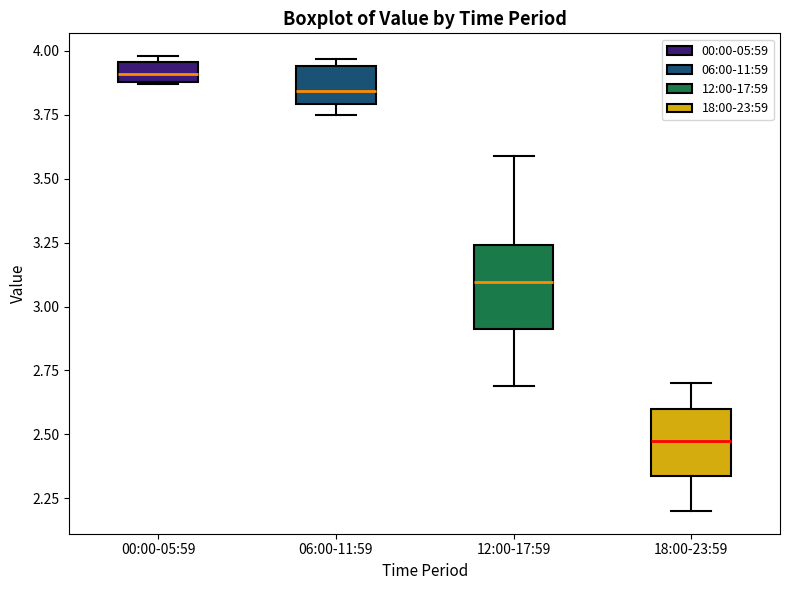

Which box's median line is the highest?

00:00-05:59